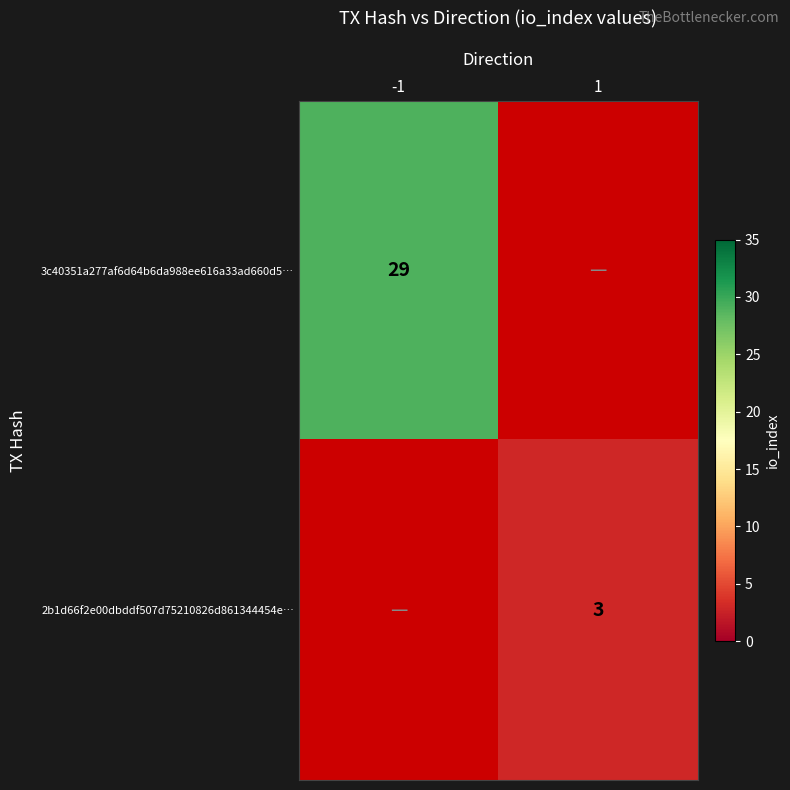

True or false: 3c40351a277af6d64b6da988ee616a33ad660d5… has a value of 45 at -1.

False